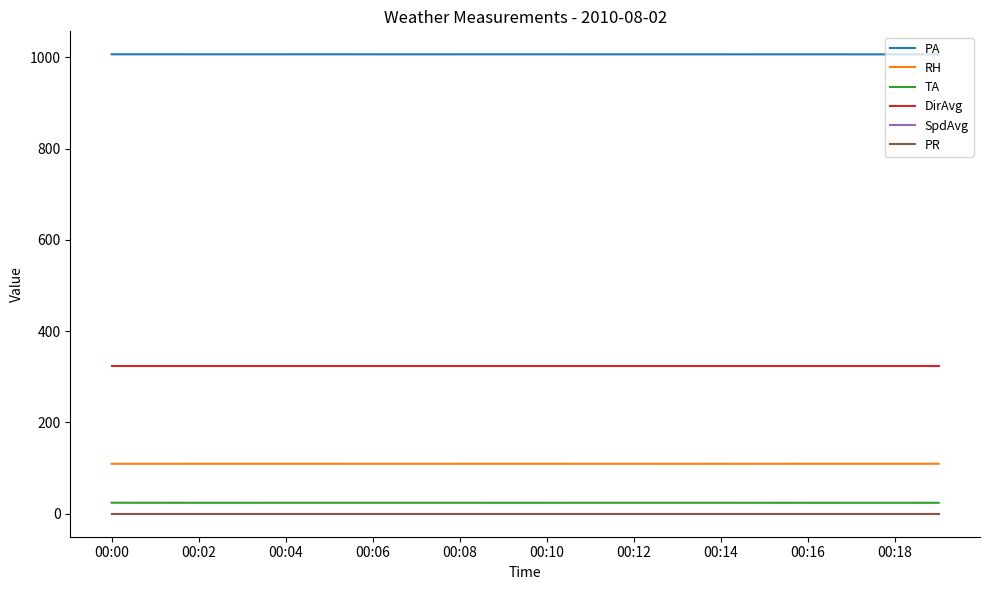

True or false: RH and SpdAvg intersect in this chart.

False